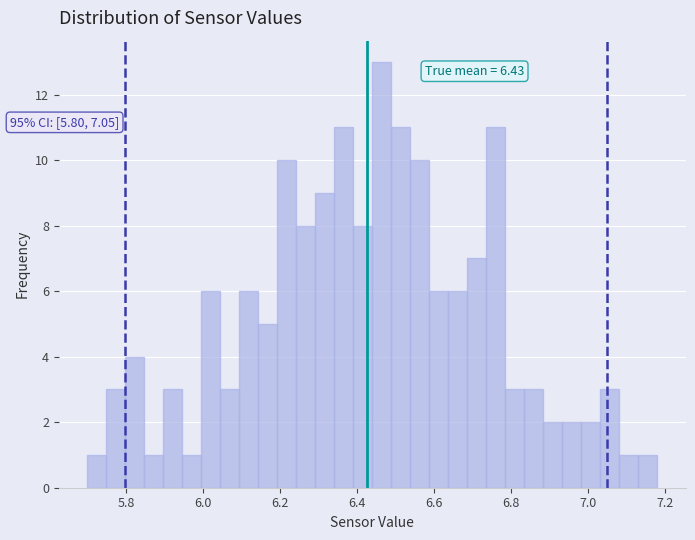

Read against the x-axis, roughly where is the centre of the tallest bar?

6.46